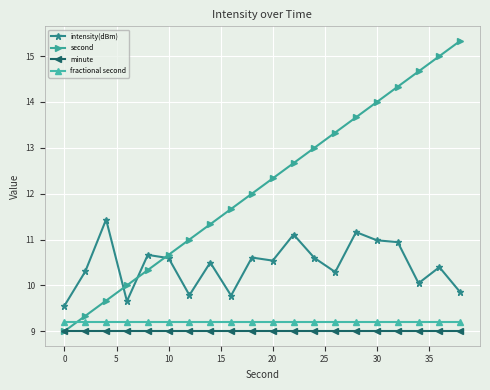

Which series has the largest total across all categories?

second